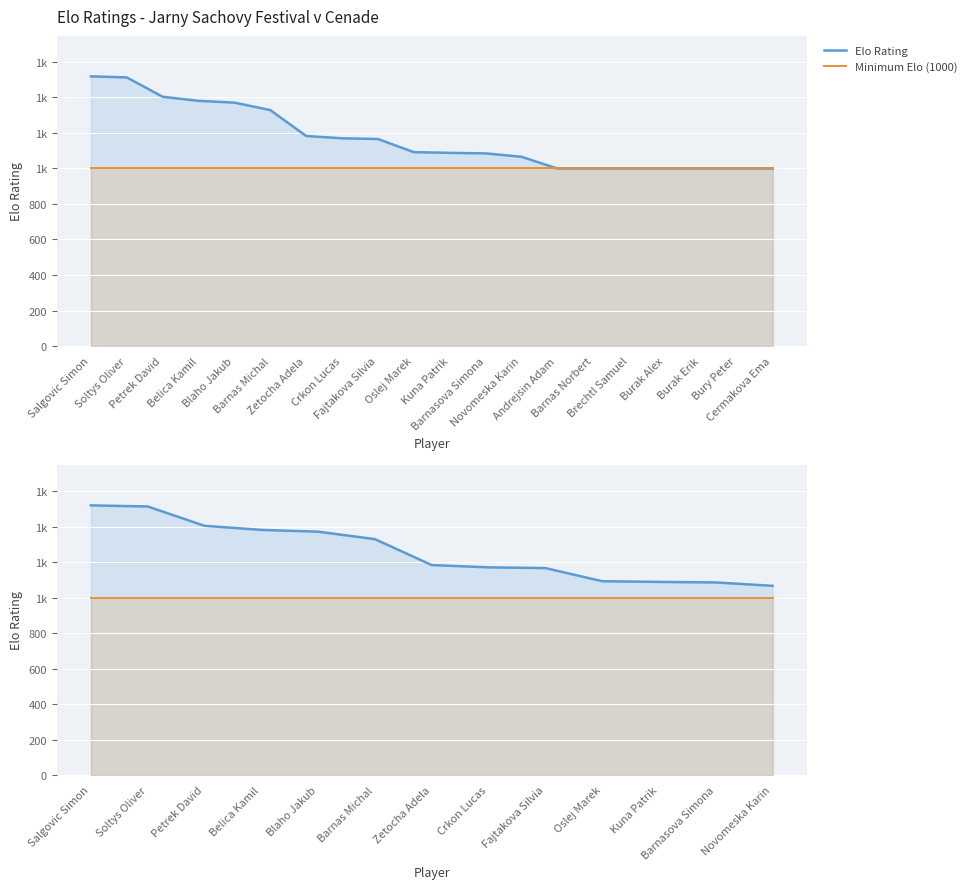

What is the label of the 17th point from the right?

Belica Kamil